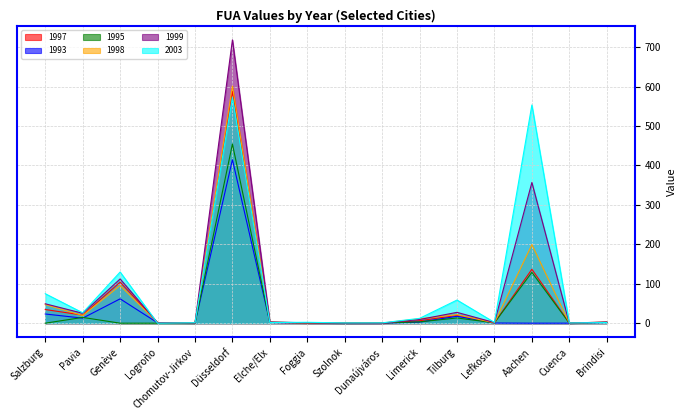

The 1995 series shows 0.0 at Salzburg. True or false?

True